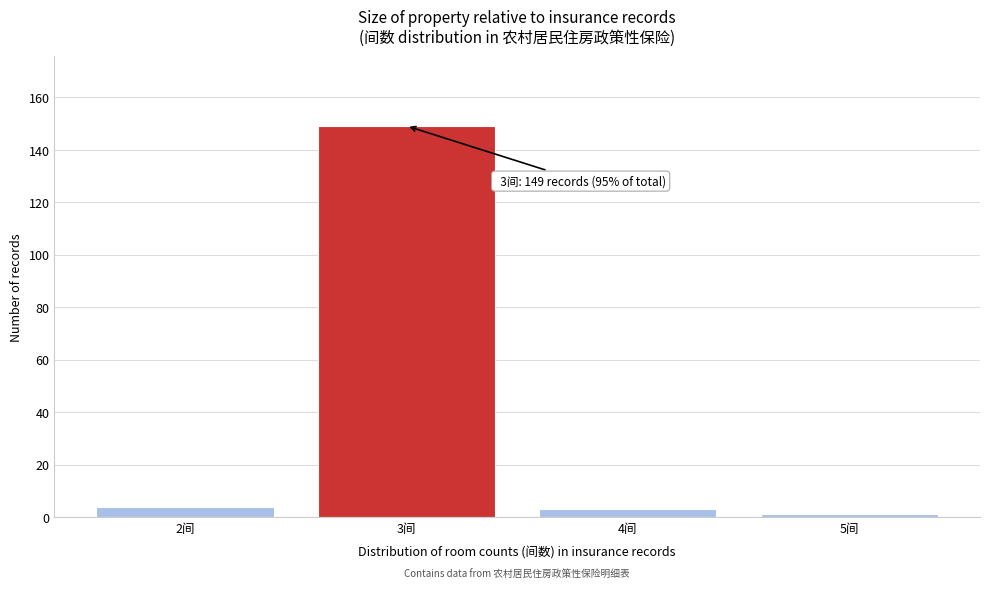

Reading left to right, extract all data points from this chart.

4	149	3	1